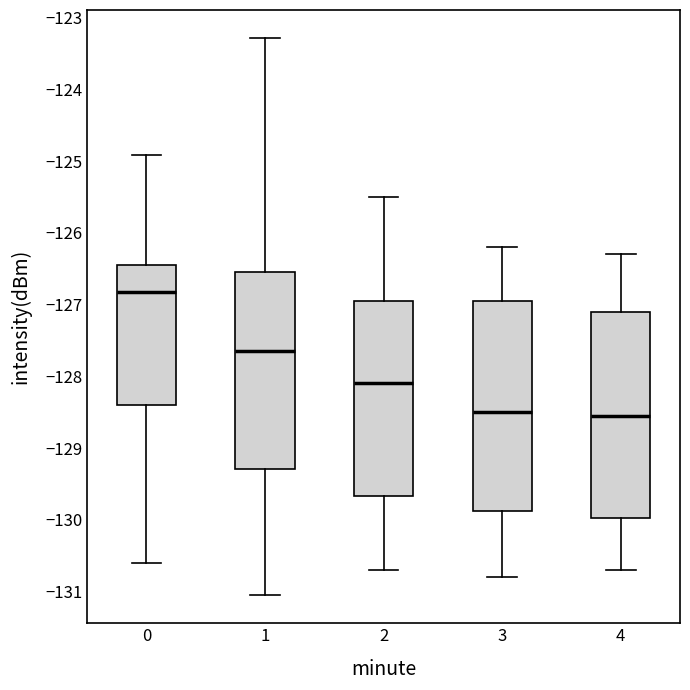

Where does the lower whisker of the box at x = 4 end on the y-axis? The values are not printed on the chart, so give them approximately, as read against the axis.

-130.7